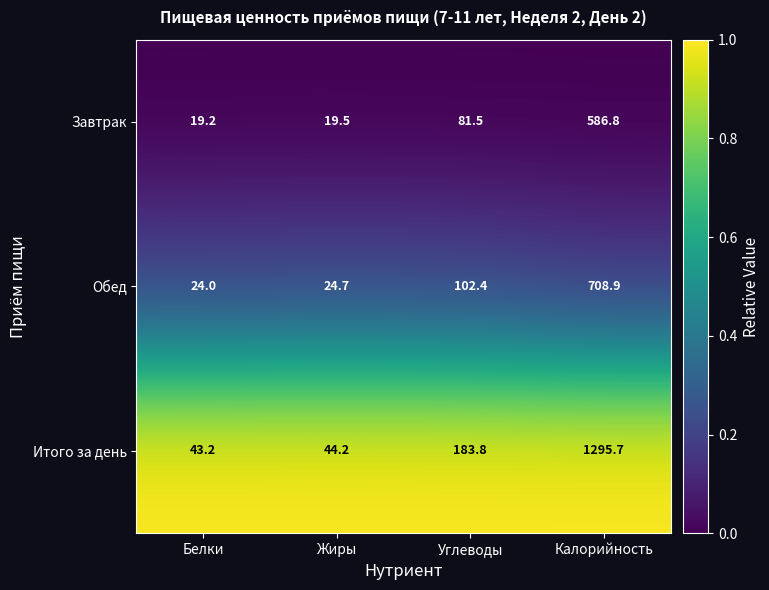

Which series has the largest total across all categories?

Итого за день